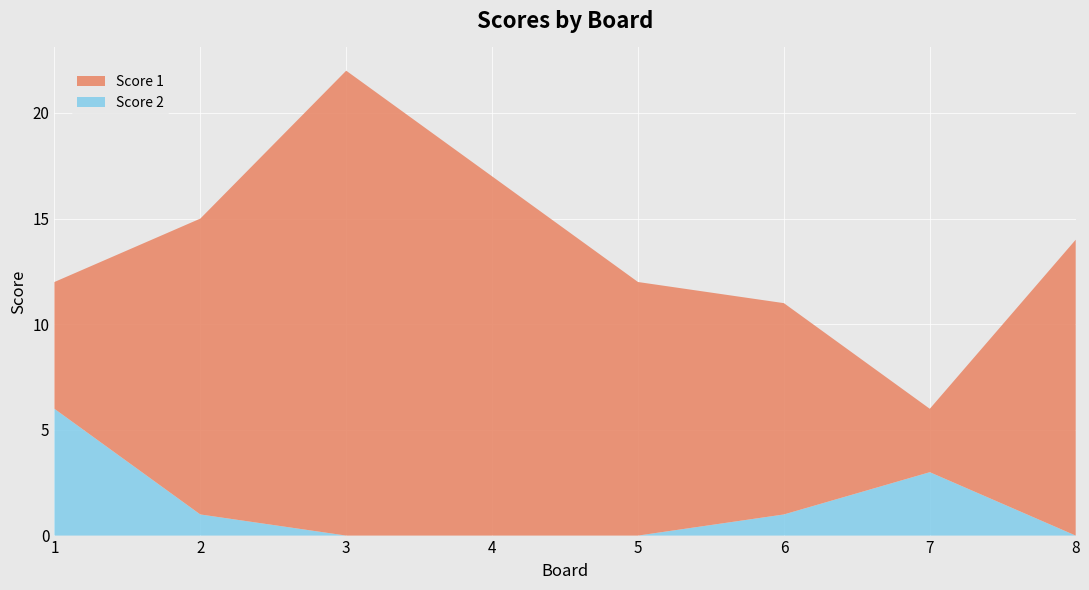

Reading left to right, transcribe all the data shown in this chart.

Score 1: 1=6	2=14	3=22	4=17	5=12	6=10	7=3	8=14
Score 2: 1=6	2=1	3=0	4=0	5=0	6=1	7=3	8=0